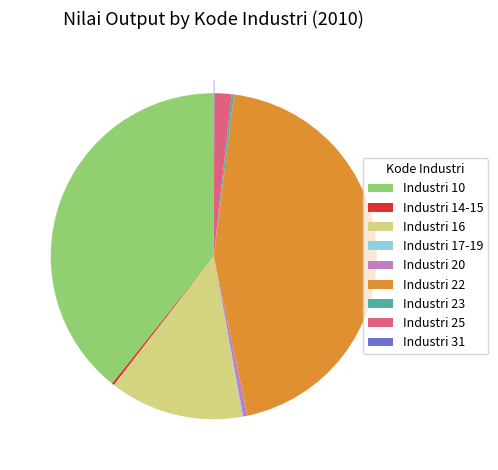

Is there any slice that represents more than half of the pie?

No